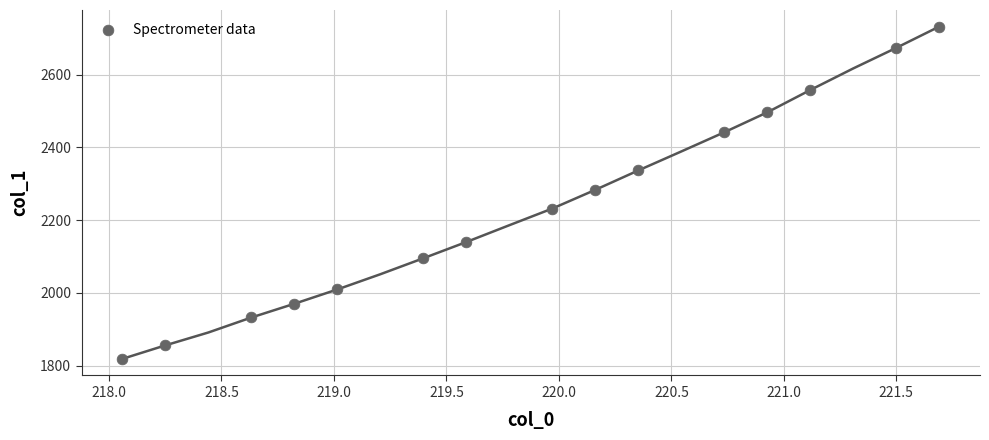

What is the range of X values (max minus min)?

3.6